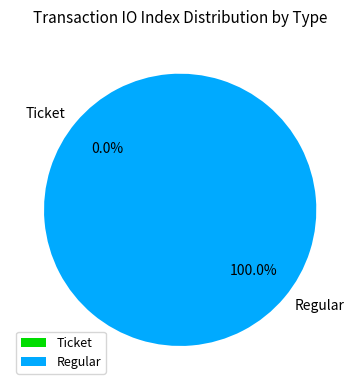

The Regular slice represents 94% of the pie. True or false?

False